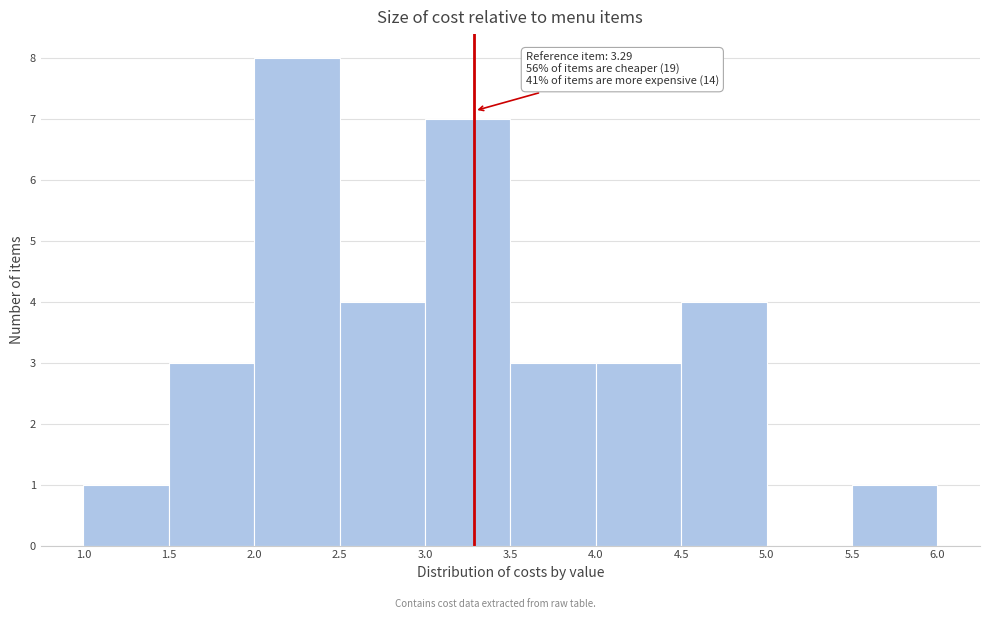

Over which range of the x-axis is the bar tallest?

2.0 to 2.5